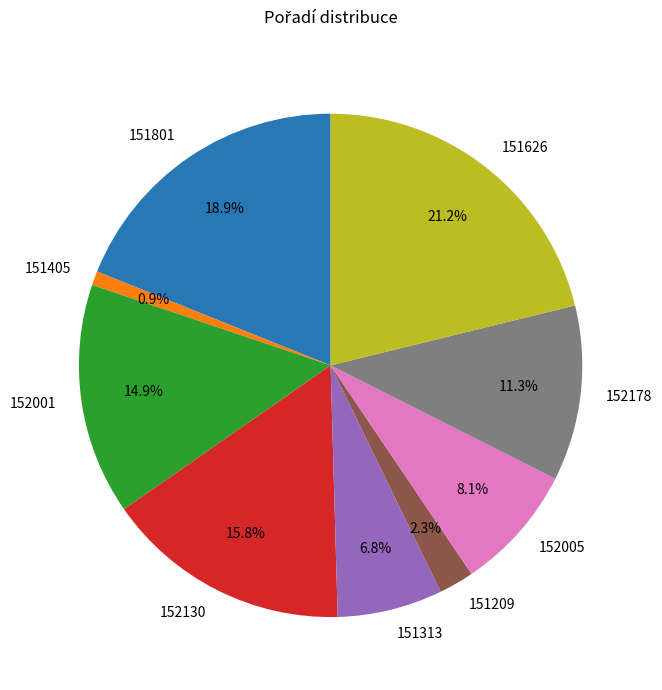

What percentage is the 151313 slice, to the nearest percent?

7%